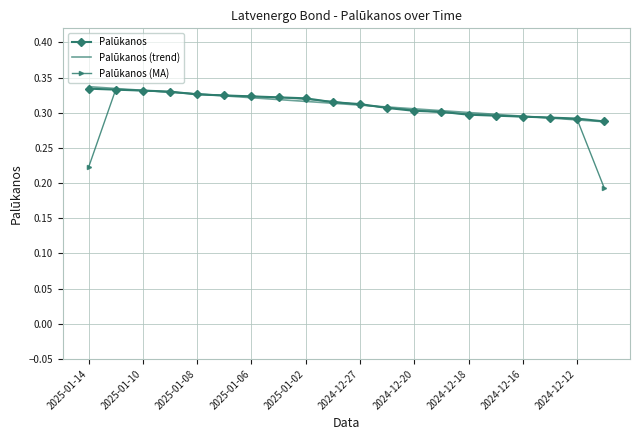

Which series has the widest spread of values?

Palūkanos (MA)